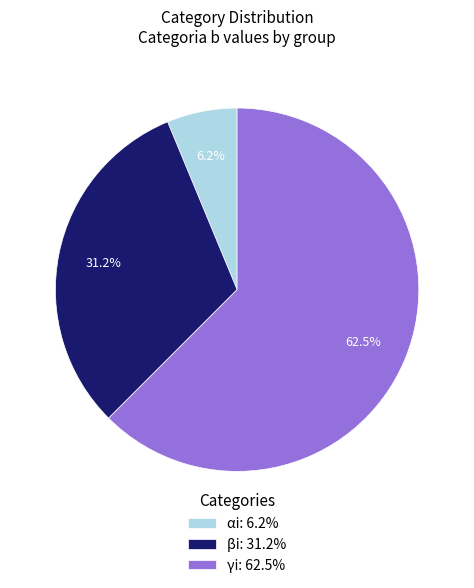

The αi slice represents 21% of the pie. True or false?

False